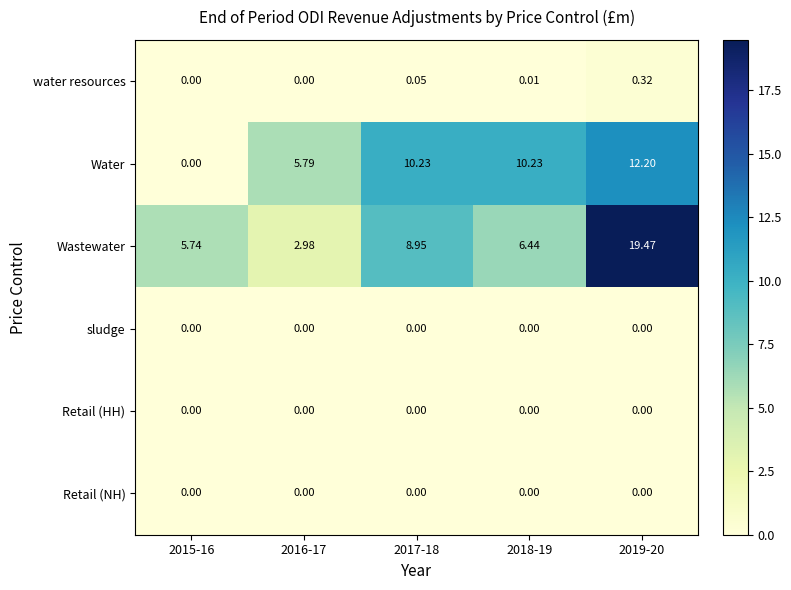

Which series changed the most between 2015-16 and 2018-19?

Water